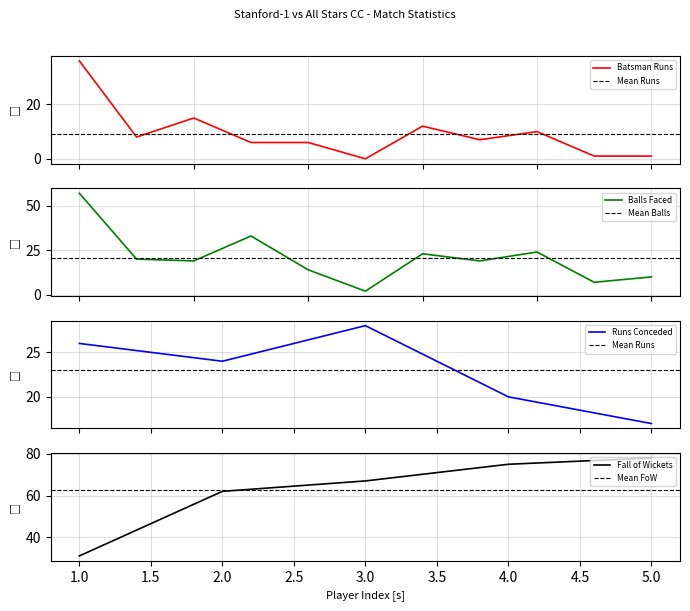

What is the maximum value for Balls Faced?

57